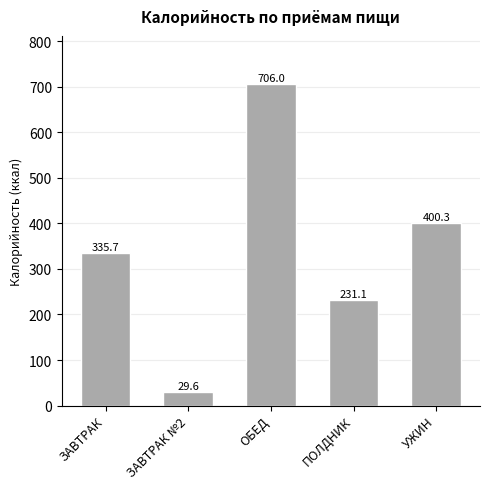

What position from the left is ЗАВТРАК?

1